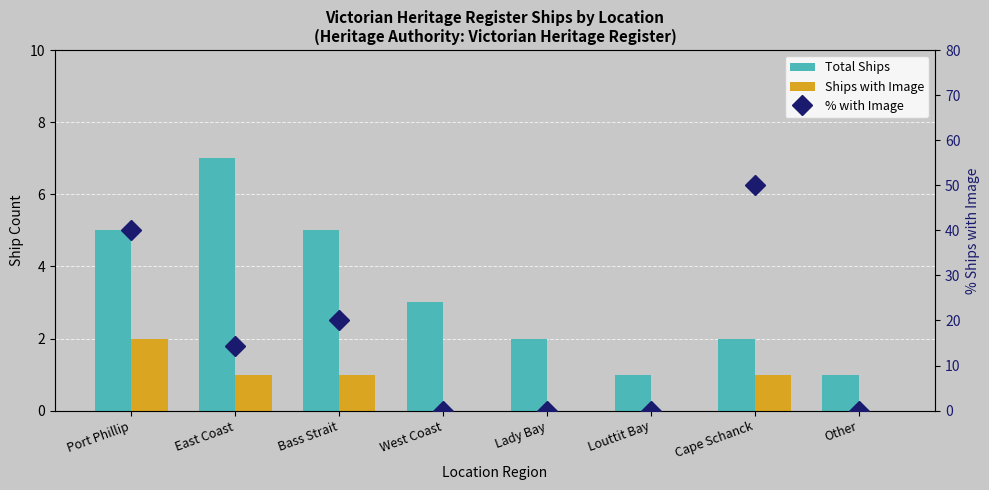

At which label does % with Image first exceed 14?

Port Phillip